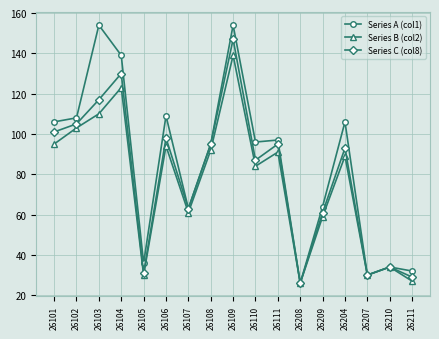

True or false: Series A (col1) has more than 1 interior local peaks.

True